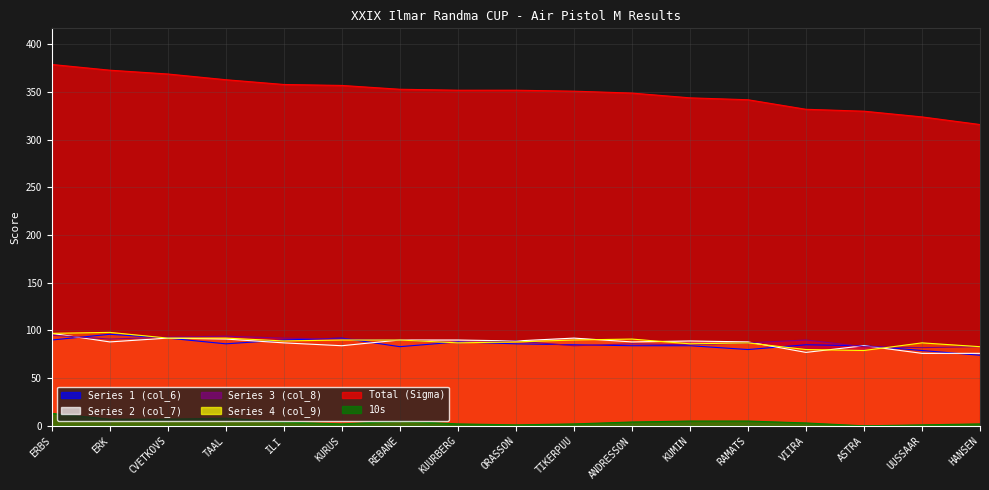

What is the difference between the second highest and second lowest values in the Series 3 (col_8) series?

11